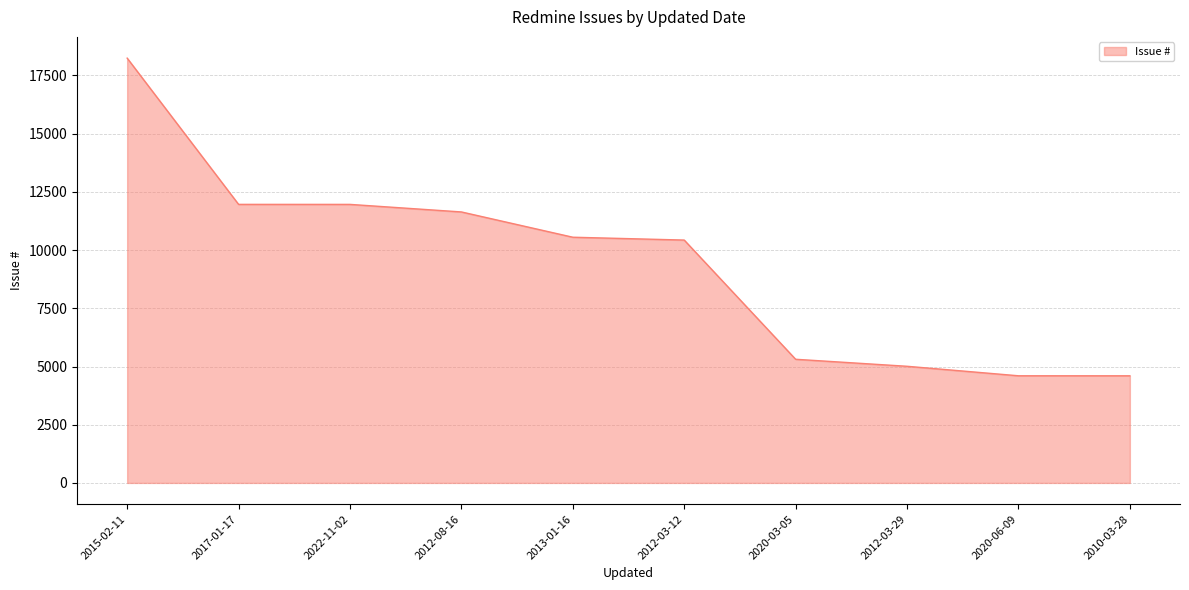

Where is the data nearest to the value 11423?

2012-08-16